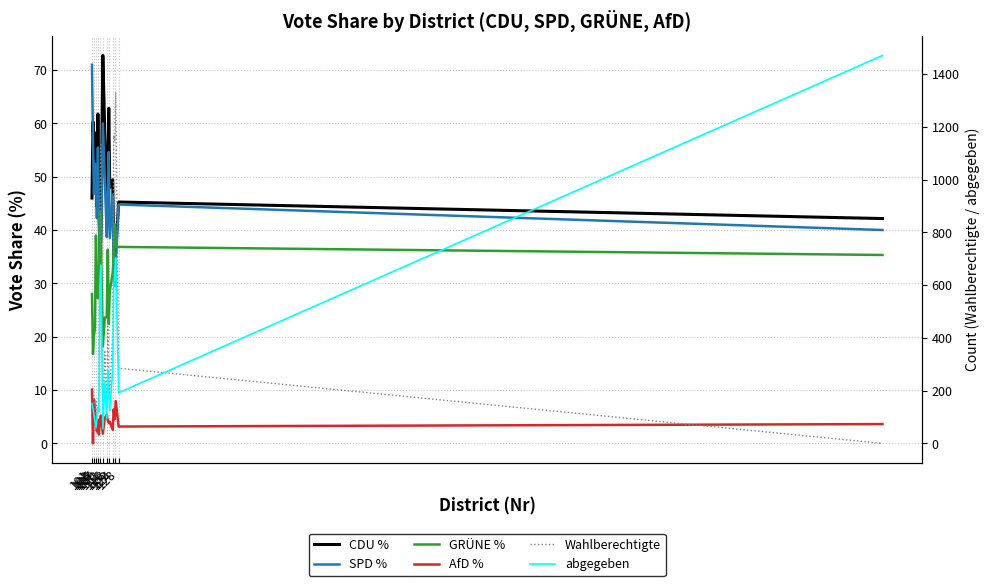

What are all the series names shown in the legend?

CDU %, SPD %, GRÜNE %, AfD %, Wahlberechtigte, abgegeben